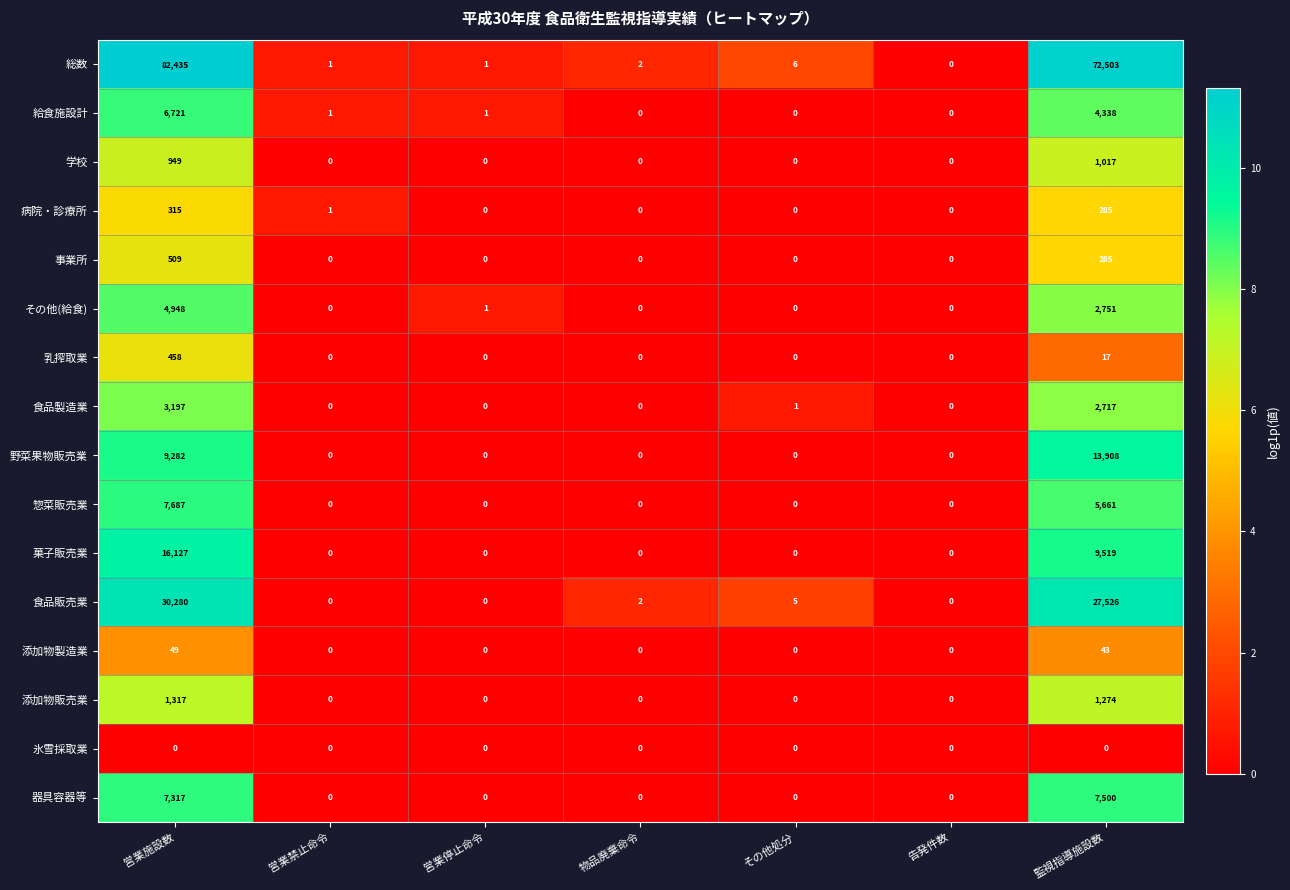

At how many categories does at least one series exceed 9?

2